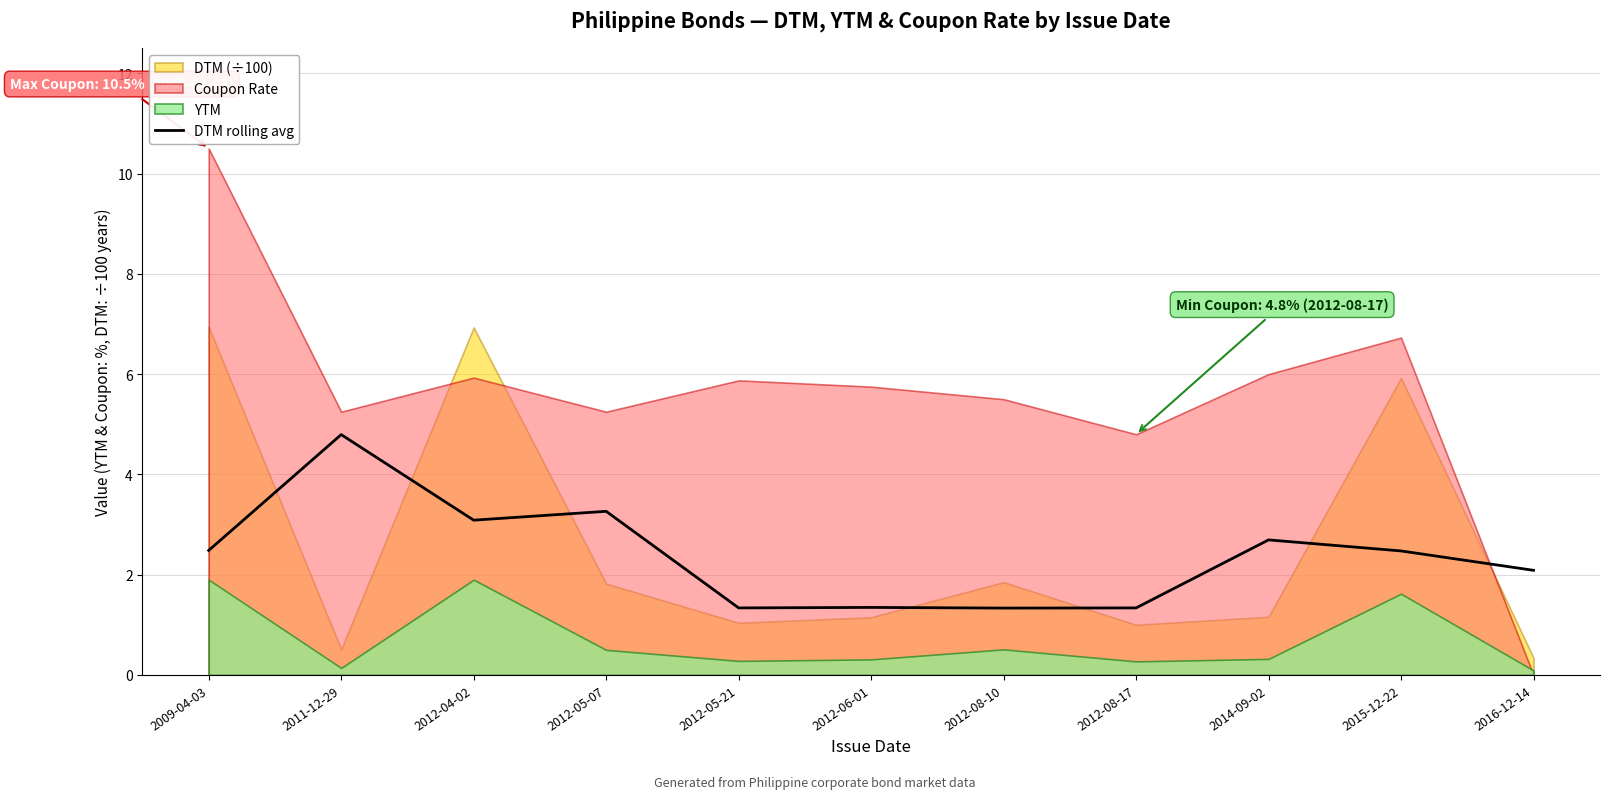

At which category does the data reach its first local peak?

2011-12-29